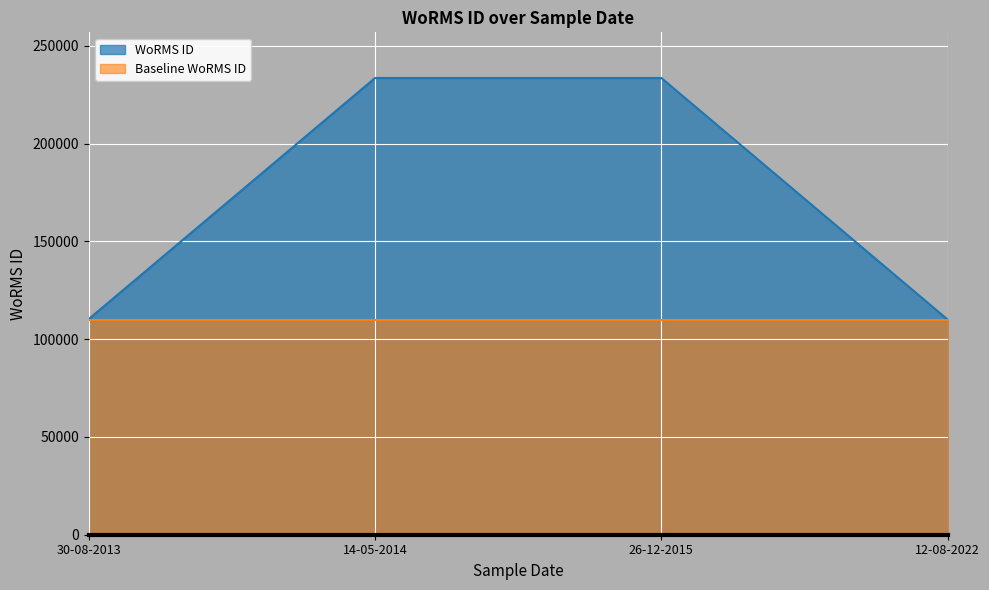

What is the smallest value displayed?

110000